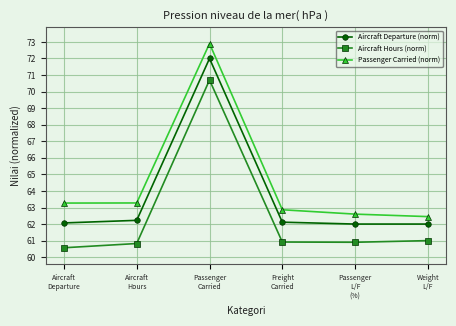

Reading left to right, transcribe all the data shown in this chart.

Aircraft Departure (norm): 62.1	62.2	72.0	62.1	62.0	62.0
Aircraft Hours (norm): 60.6	60.8	70.7	60.9	60.9	61.0
Passenger Carried (norm): 63.3	63.3	72.9	62.9	62.6	62.5